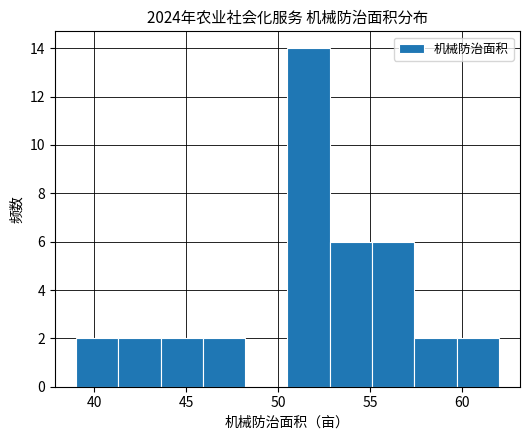

Reading left to right, transcribe this chart: for each bar, give the range it covers on the x-axis and its height. Neither the bar edges nor the heights are printed on the chart, so give them approximately, as read against the axes.

39.0 to 41.3: 2
41.3 to 43.6: 2
43.6 to 45.9: 2
45.9 to 48.2: 2
48.2 to 50.5: 0
50.5 to 52.8: 14
52.8 to 55.1: 6
55.1 to 57.4: 6
57.4 to 59.7: 2
59.7 to 62.0: 2